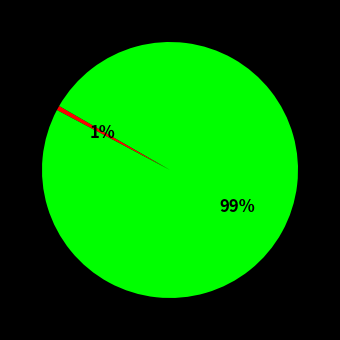

Is there any slice that represents more than half of the pie?

Yes